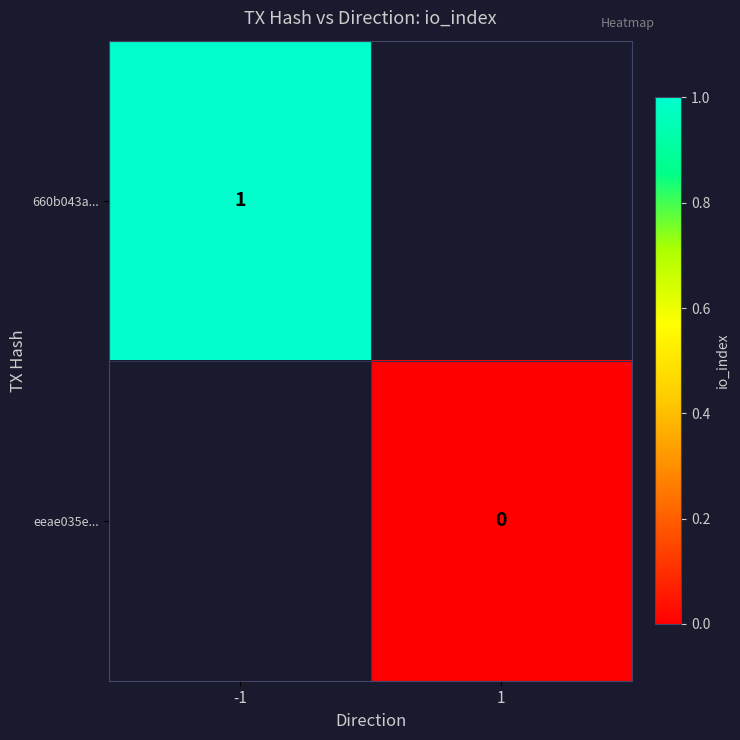

The value of 660b043a... at -1 is 1. True or false?

True